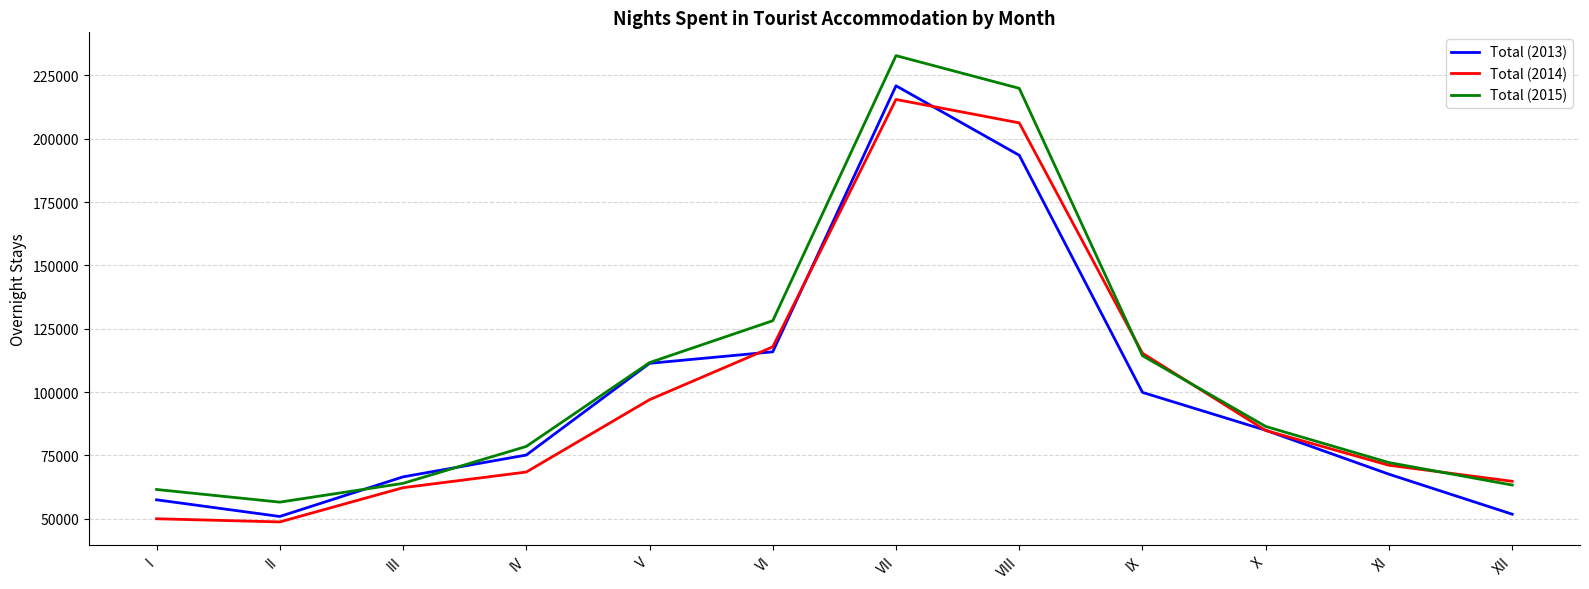

Where is Total (2013) nearest to the value 135886?

VI